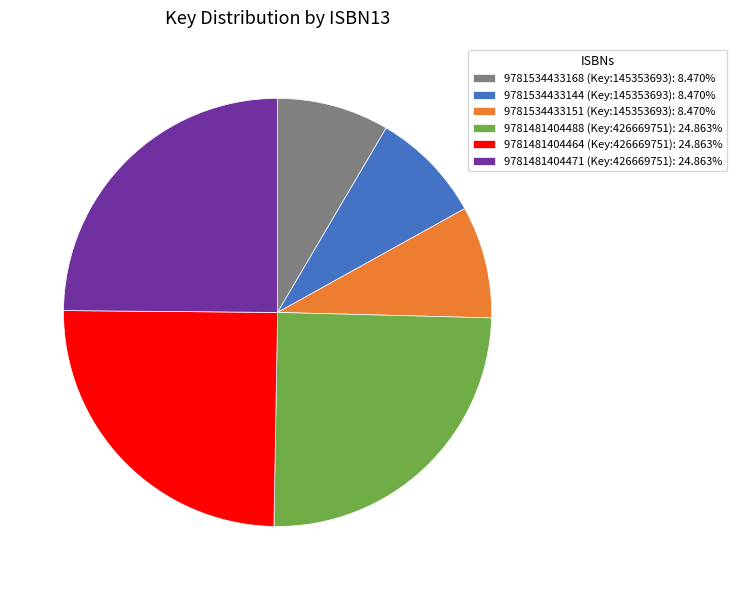

How many segments does this pie chart have?

6